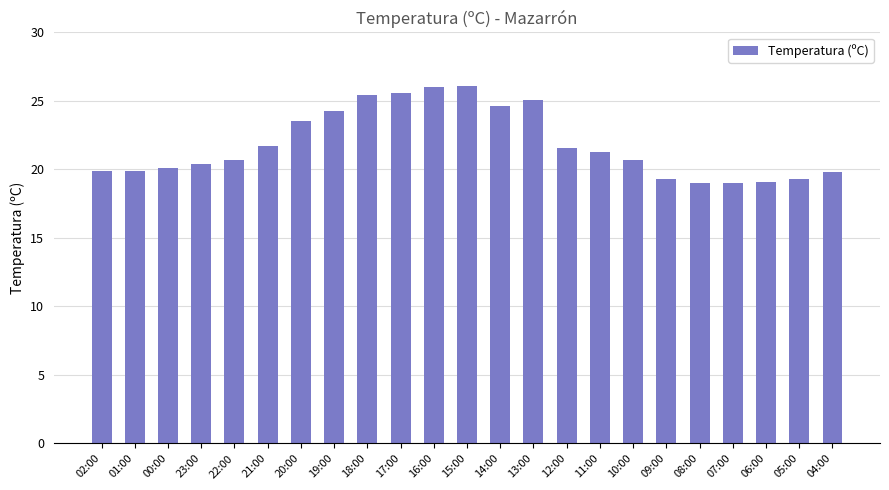

Is it true that the value at 20:00 is 11.1?

False